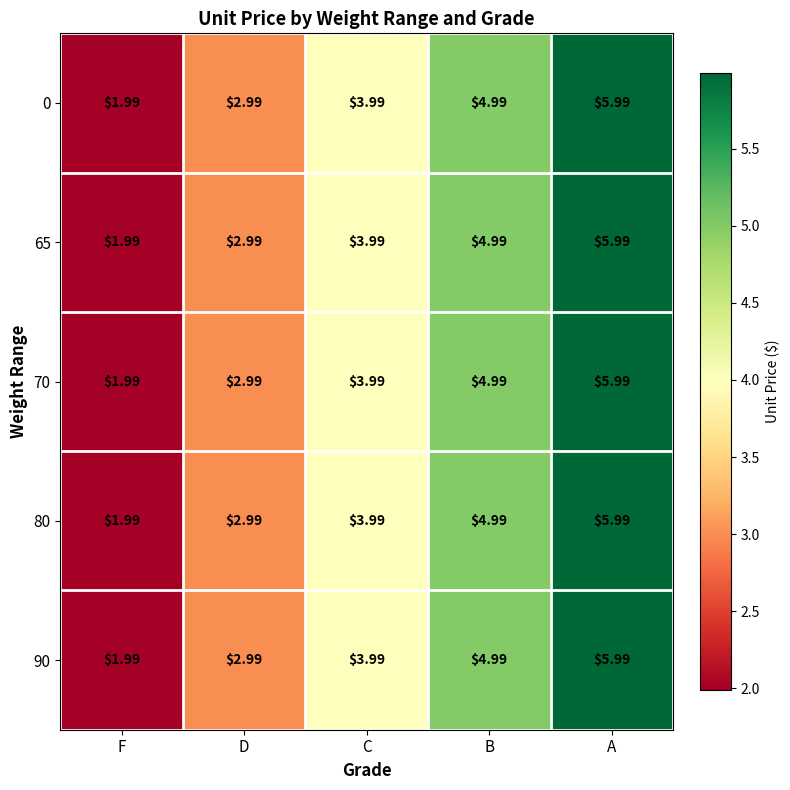

Is the value of 90 at D greater than the value of 80 at C?

No